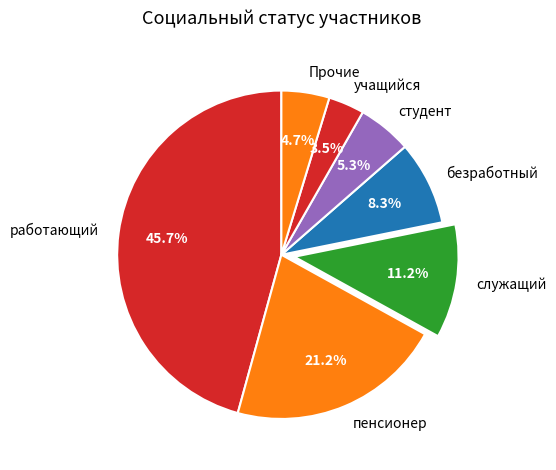

Rank the categories by value from highest to lowest.

работающий, пенсионер, служащий, безработный, студент, Прочие, учащийся